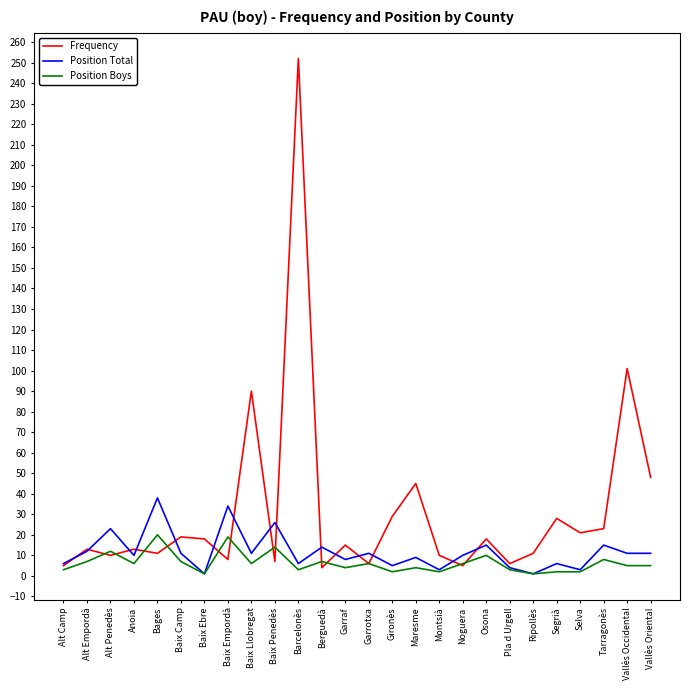

Where is Frequency nearest to the value 128?

Vallès Occidental